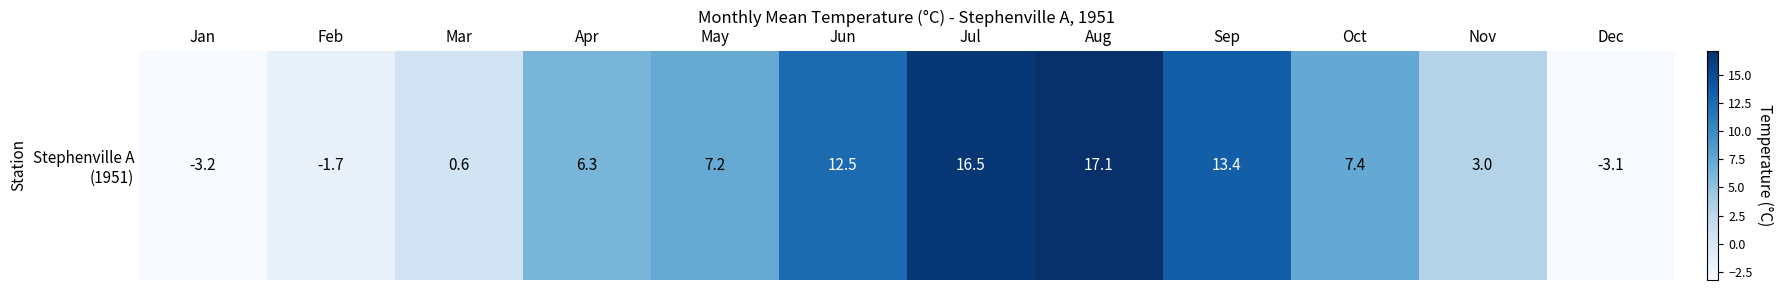

List the labels in order of value, largest first.

Aug, Jul, Sep, Jun, Oct, May, Apr, Nov, Mar, Feb, Dec, Jan